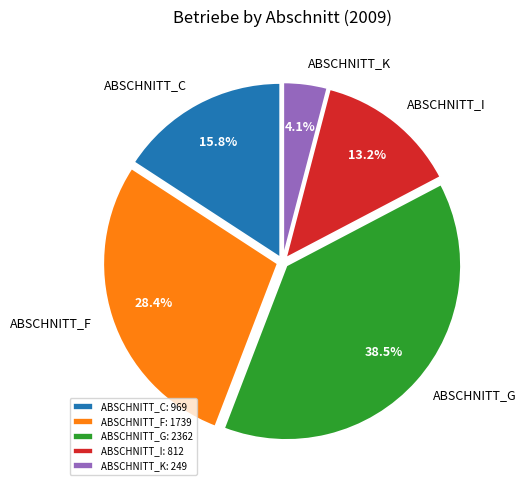

The ABSCHNITT_K slice represents 4% of the pie. True or false?

True